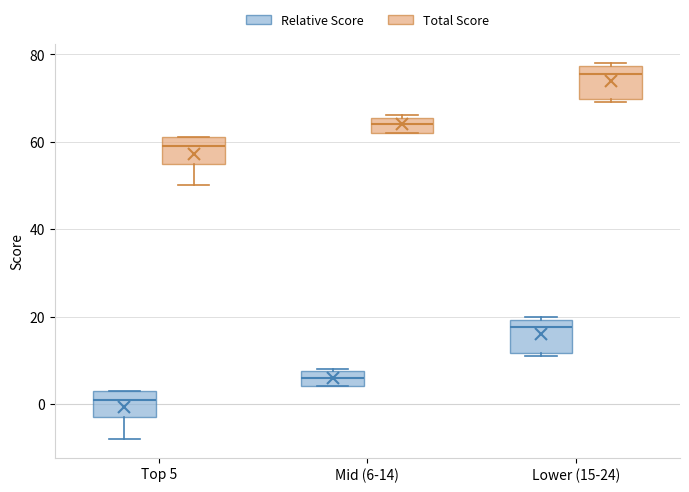

Reading left to right, transcribe this box plot: for each box, give where its median line is, the range the box spans, and where its two whiskers end, as read against the y-axis. The values are not printed on the chart, so give them approximately, as read against the axis.

Top 5 (Relative Score): median 2, box -2 to 4, whiskers -8 to 4
Top 5 (Total Score): median 60, box 56 to 62, whiskers 50 to 62
Mid (6-14) (Relative Score): median 6, box 4 to 8, whiskers 4 to 8
Mid (6-14) (Total Score): median 64, box 62 to 66, whiskers 62 to 66
Lower (15-24) (Relative Score): median 18, box 12 to 20, whiskers 12 (just below the box's lower edge) to 20 (just above the box's upper edge)
Lower (15-24) (Total Score): median 76, box 70 to 78, whiskers 70 (just below the box's lower edge) to 78 (just above the box's upper edge)